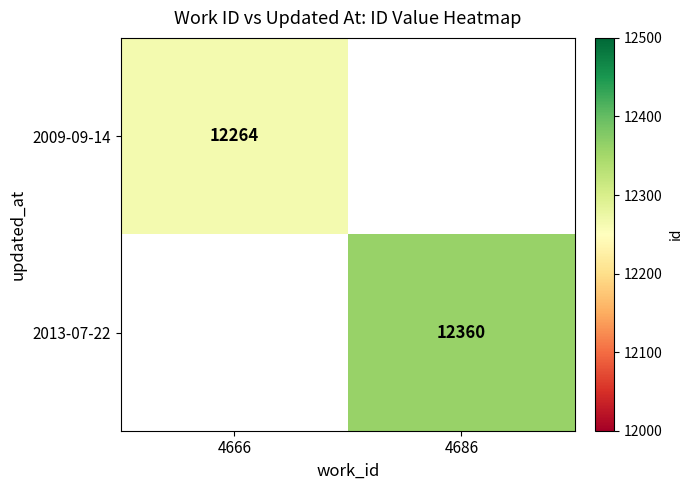

True or false: 2009-09-14 has a value of 2481 at 4666.

False